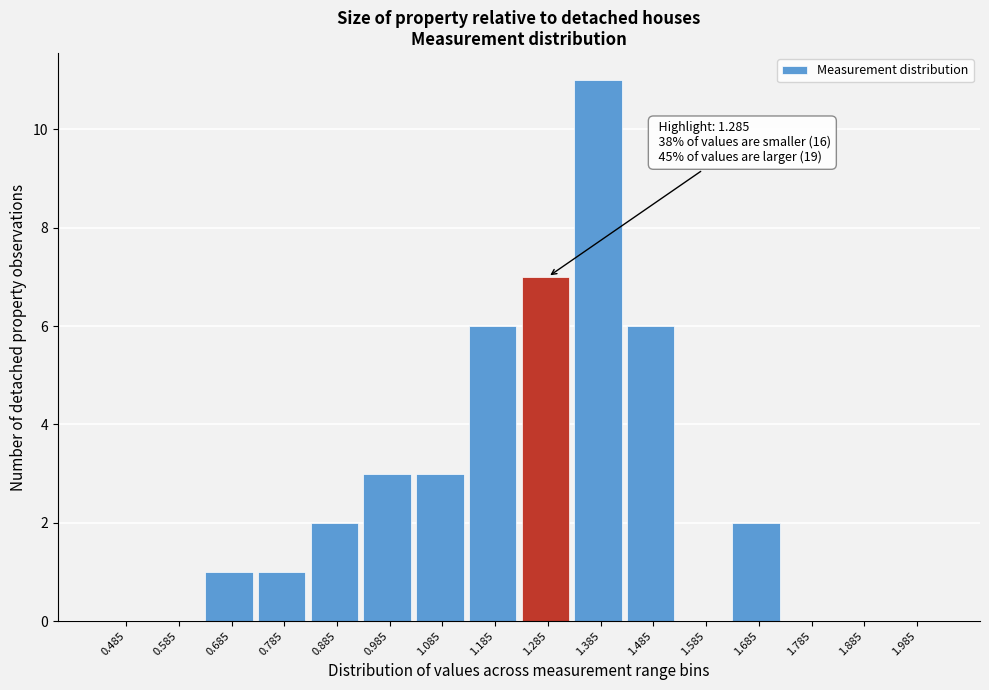

Reading right to left, extract all data points from this chart.

1.985=0	1.885=0	1.785=0	1.685=2	1.585=0	1.485=6	1.385=11	1.285=7	1.185=6	1.085=3	0.985=3	0.885=2	0.785=1	0.685=1	0.585=0	0.485=0